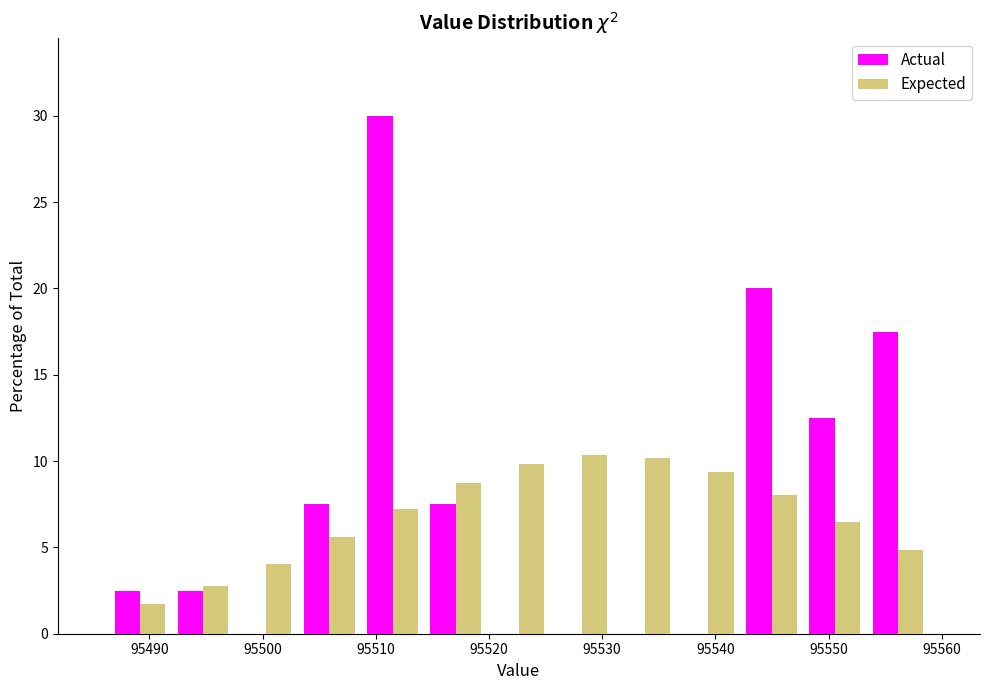

Reading left to right, list every range on the x-axis with the height of the bar of each series over it. Neither the bar edges nor the heights are printed on the chart, so give them approximately, as read against the axes.

95486 to 95492: Actual=2.5	Expected=1.5
95492 to 95498: Actual=2.5	Expected=3.0
95498 to 95503: Actual=0	Expected=4.0
95503 to 95509: Actual=7.5	Expected=5.5
95509 to 95514: Actual=30.0	Expected=7.0
95514 to 95520: Actual=7.5	Expected=8.5
95520 to 95525: Actual=0	Expected=10.0
95525 to 95531: Actual=0	Expected=10.5
95531 to 95537: Actual=0	Expected=10.0
95537 to 95542: Actual=0	Expected=9.5
95542 to 95548: Actual=20.0	Expected=8.0
95548 to 95553: Actual=12.5	Expected=6.5
95553 to 95559: Actual=17.5	Expected=5.0